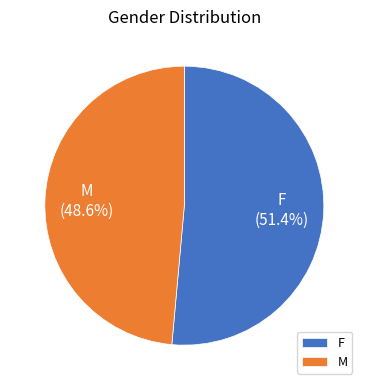

True or false: M accounts for 49% of the total.

True